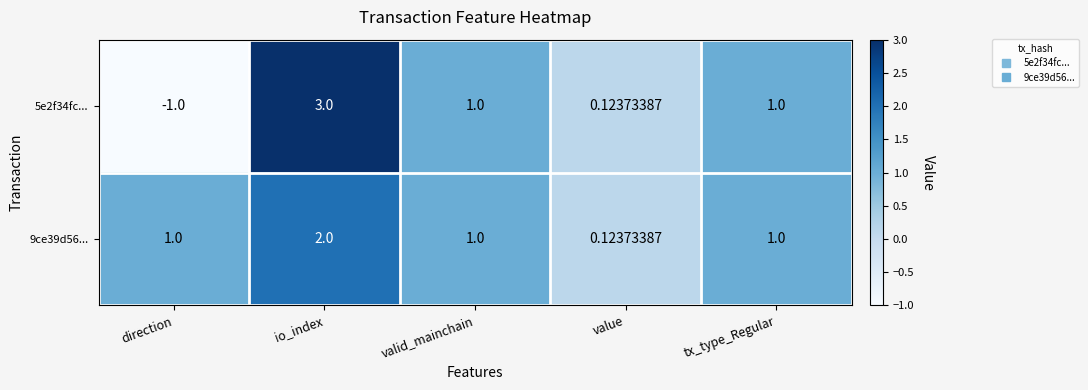

Rank the series by their maximum value, from lowest to highest.

9ce39d56..., 5e2f34fc...